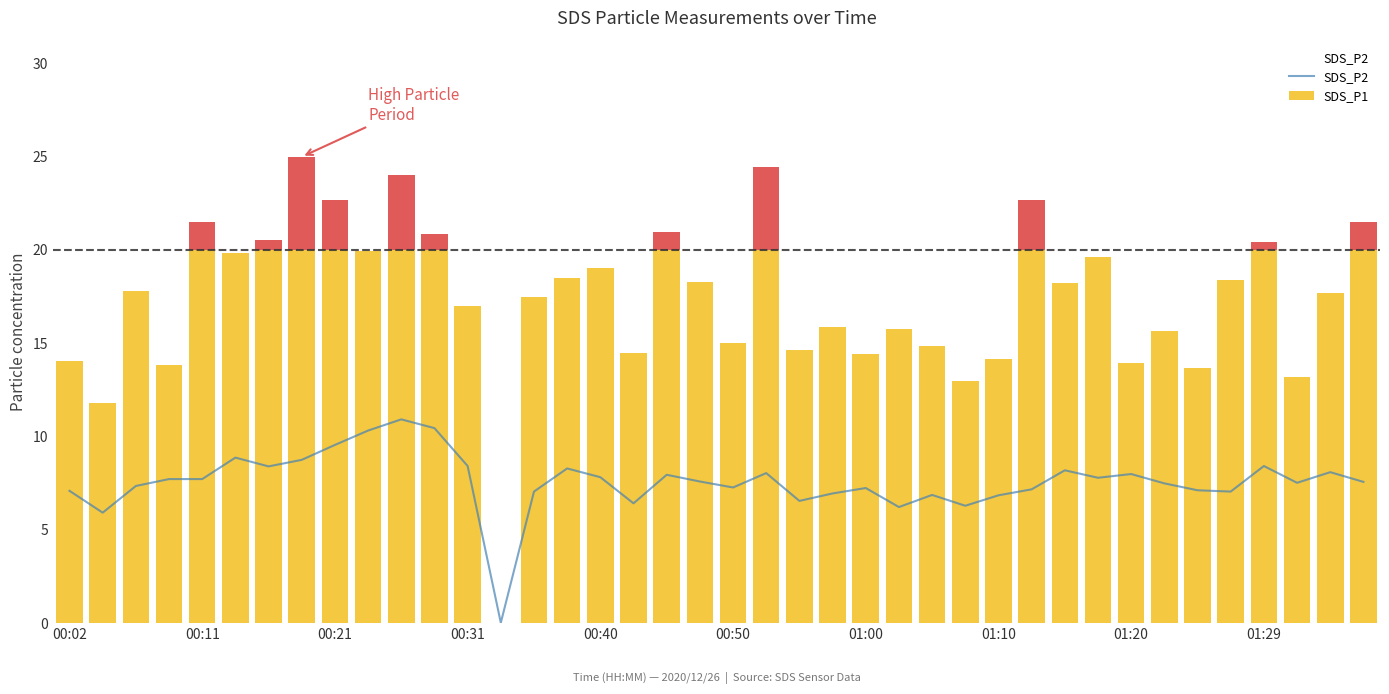

Is it true that SDS_P2 equals 12.7 at 00:40?

False